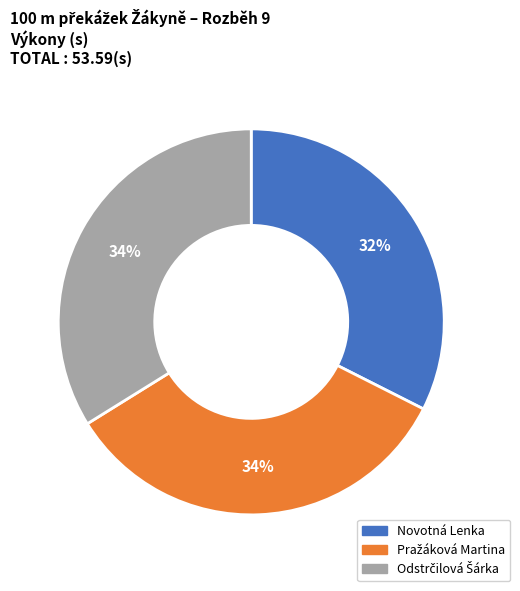

To the nearest percent, what is the average slice percentage?

33%